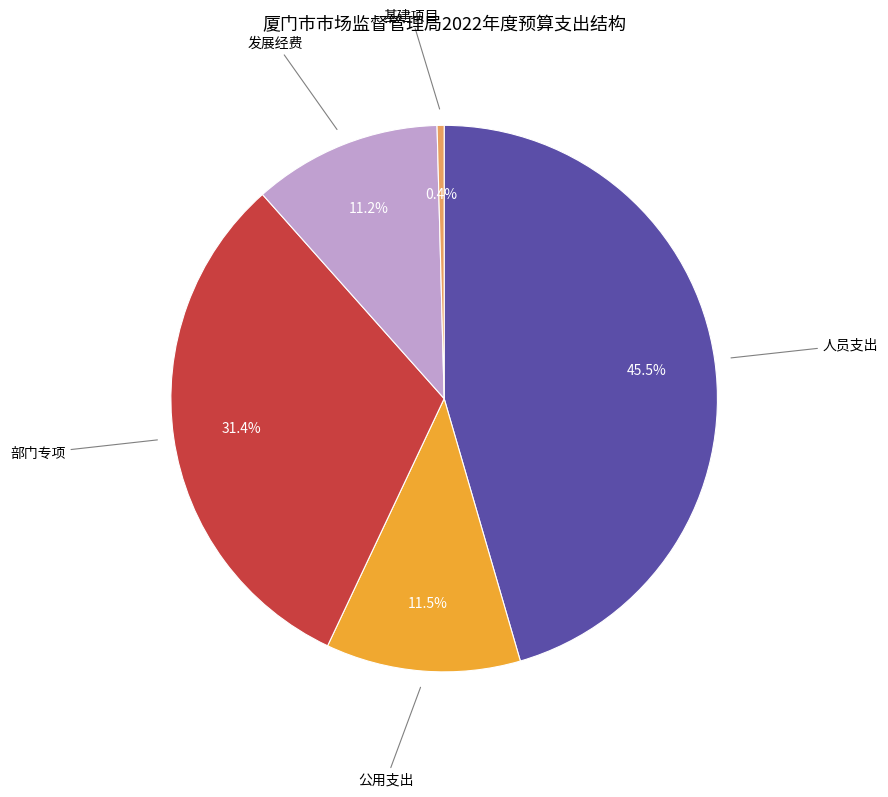

Which slice is the smallest?

基建项目